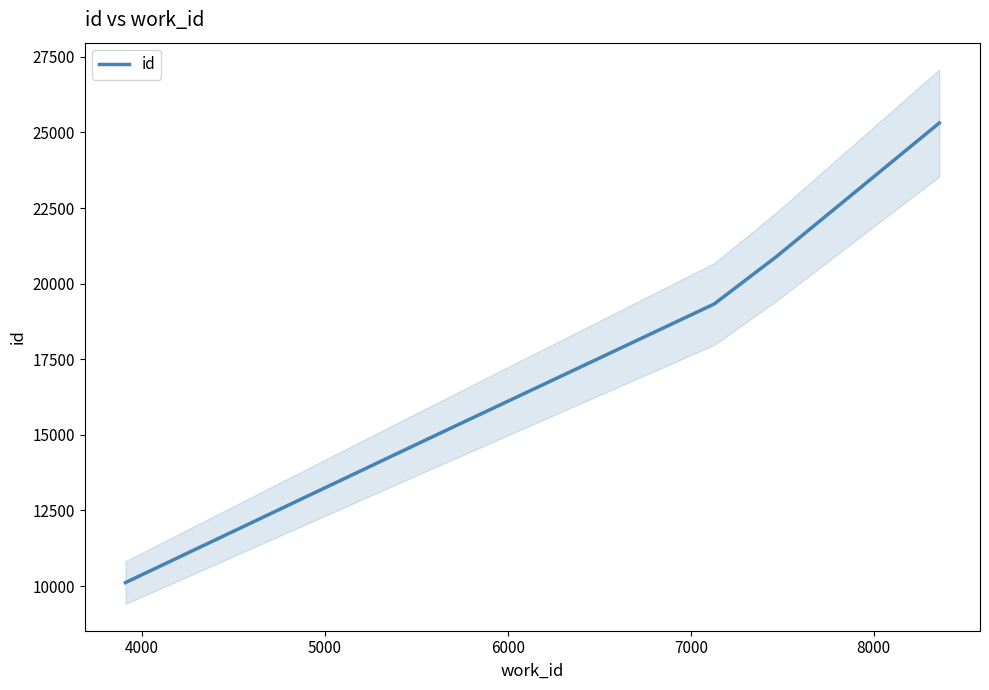

True or false: there are more than 2 points higher than both neighbors.

False